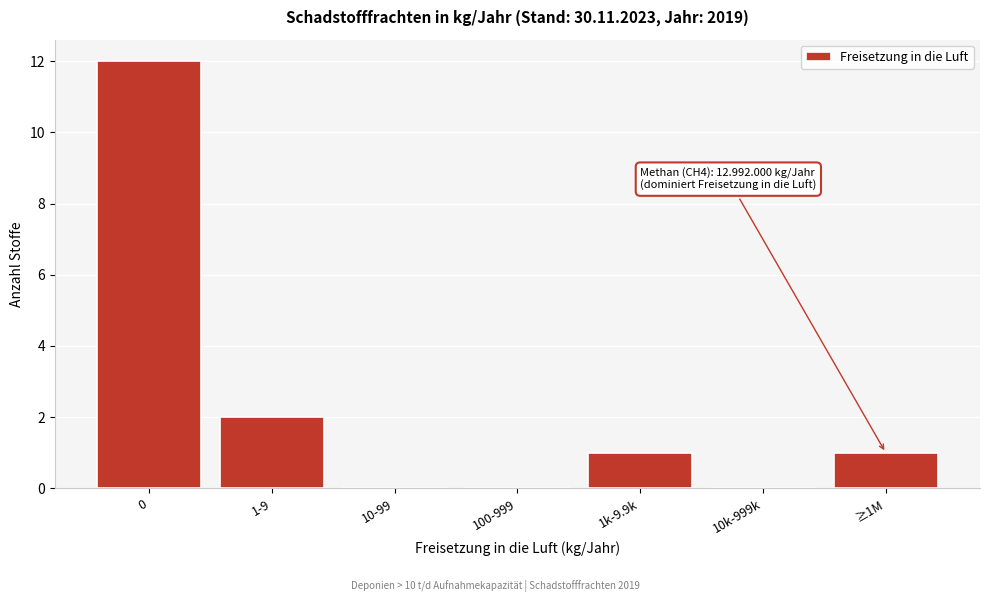

Reading left to right, what are all the values shown in this chart?

0=12	1-9=2	10-99=0	100-999=0	1k-9.9k=1	10k-999k=0	≥1M=1